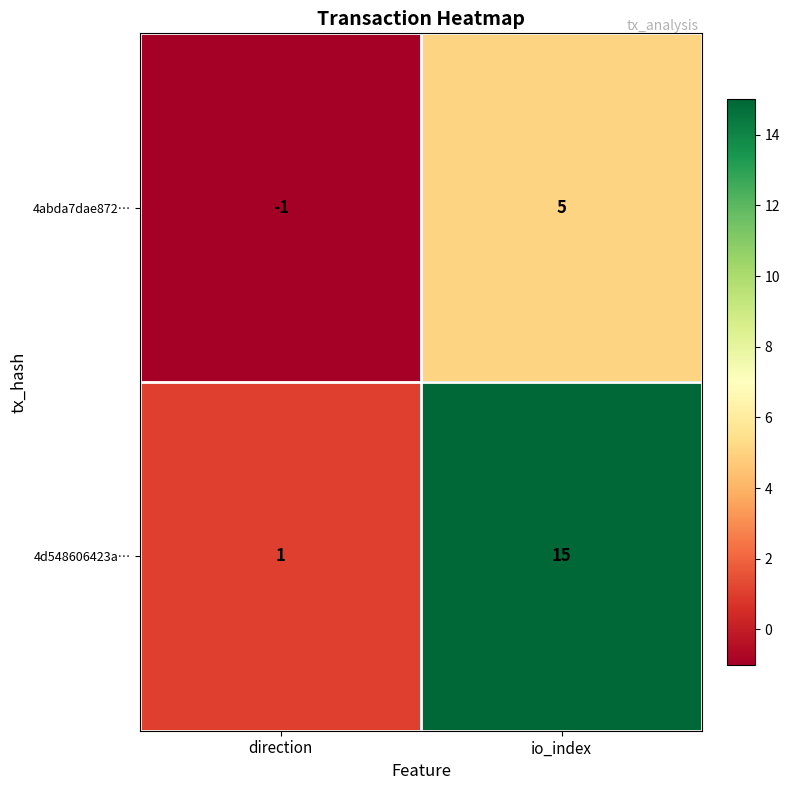

Between direction and io_index, which series saw the biggest shift?

4d548606423a…